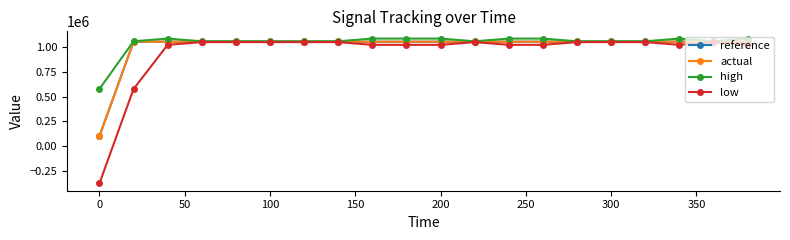

What is the value of the actual point at the 15th from the left?

1055196.6